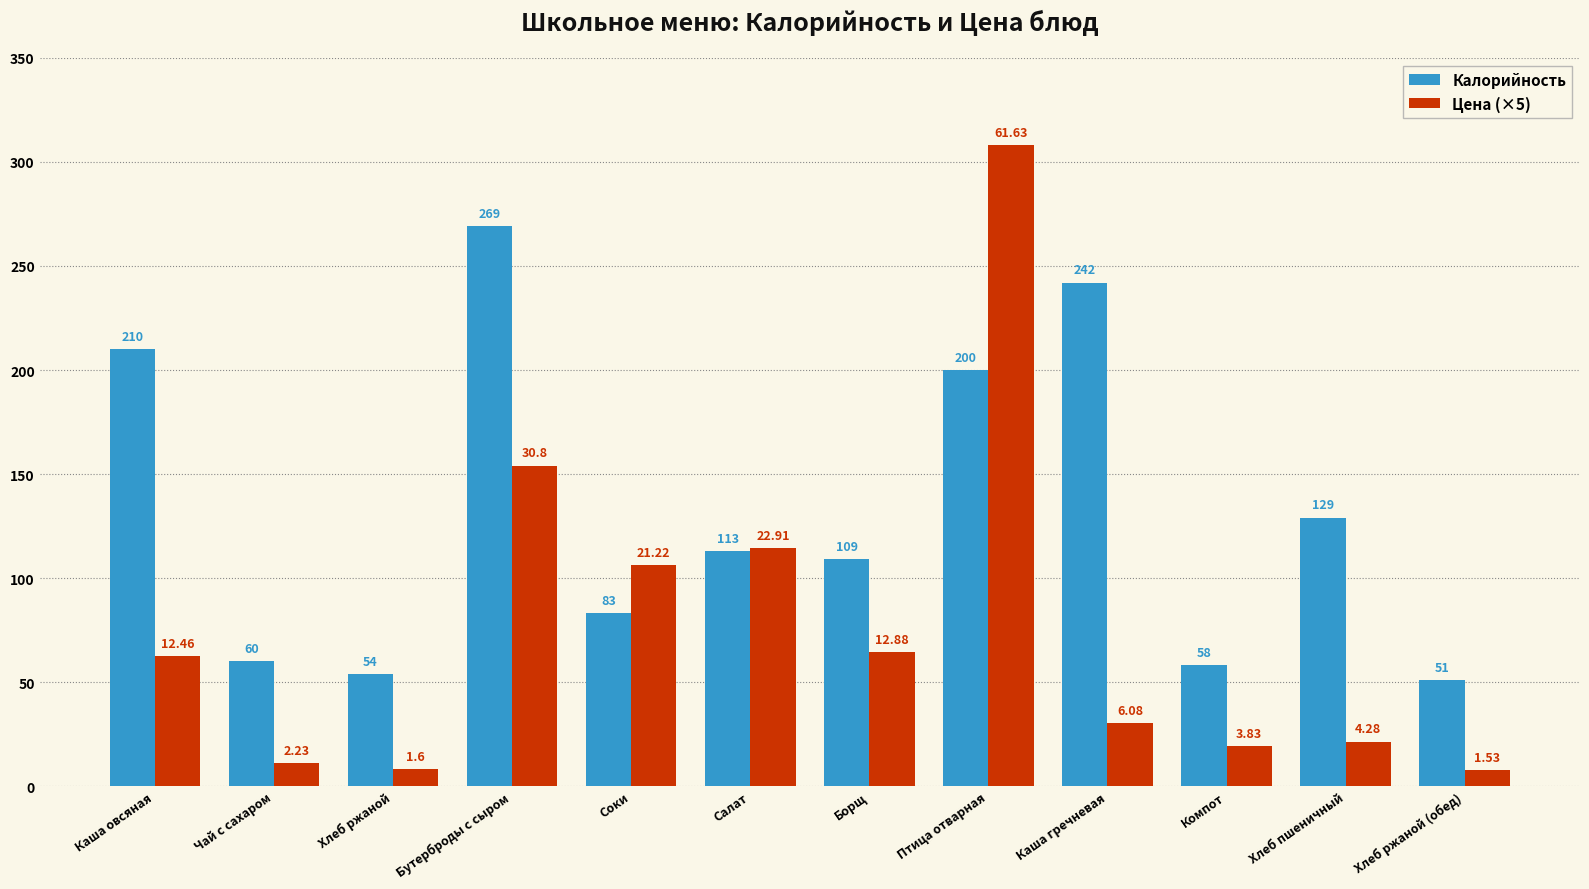

Read the Цена (×5) value at Чай с сахаром.

11.2